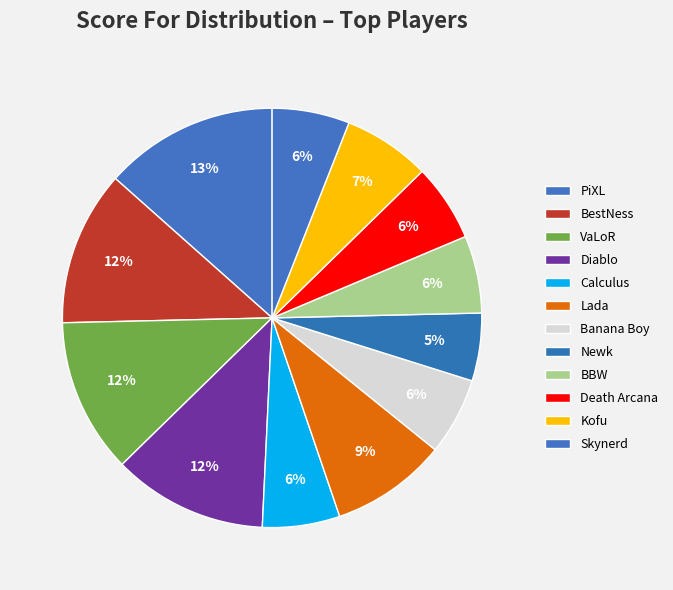

Which category has the biggest portion of the pie?

PiXL